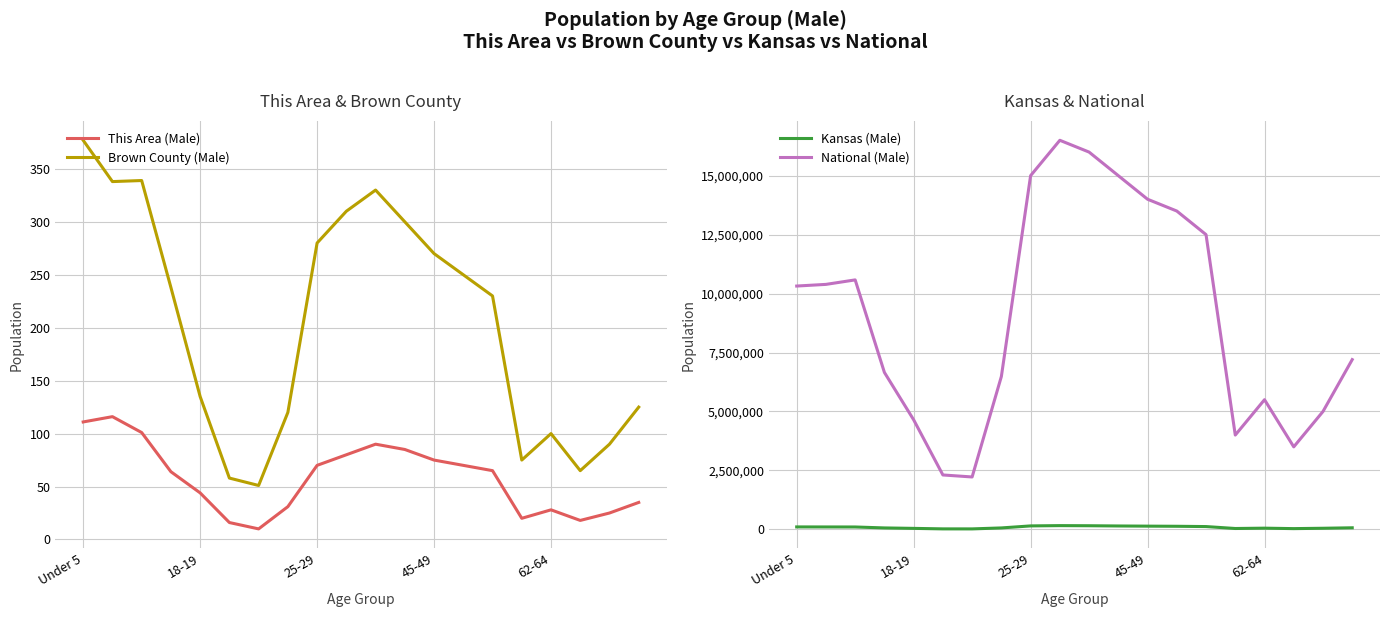

Which series has the largest total across all categories?

National (Male)